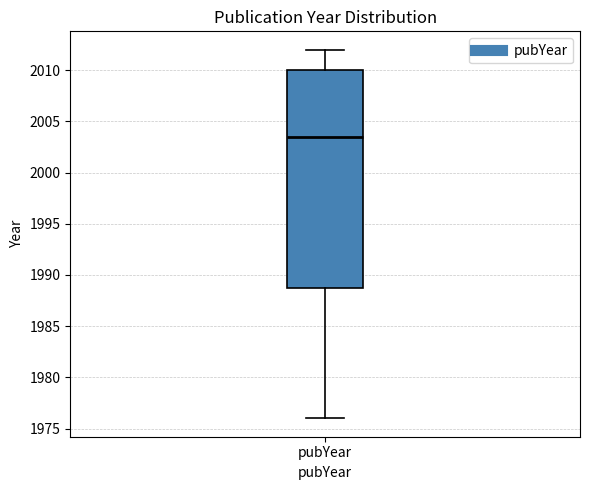

Transcribe this box plot: give where the median line is, the range the box spans, and where the two whiskers end, as read against the y-axis. The values are not printed on the chart, so give them approximately, as read against the axis.

median 2003.5, box 1989.0 to 2010.0, whiskers 1976.0 to 2012.0